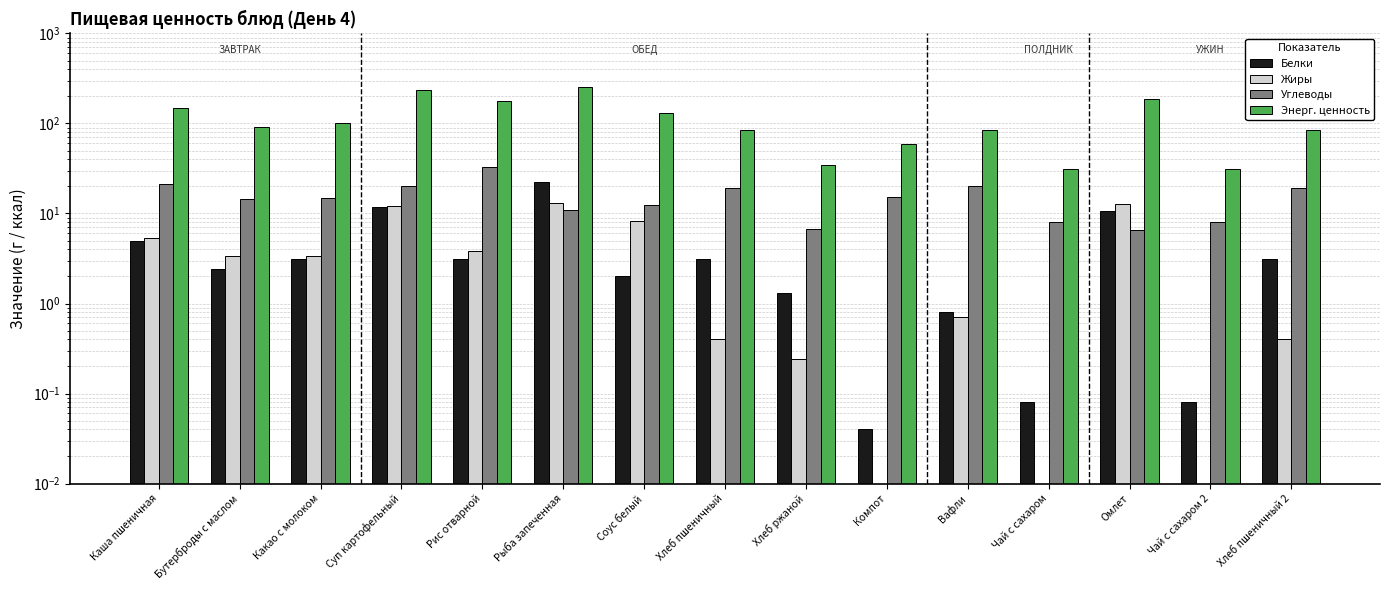

What is the spread (max minus min) of values at Омлет?

178.6